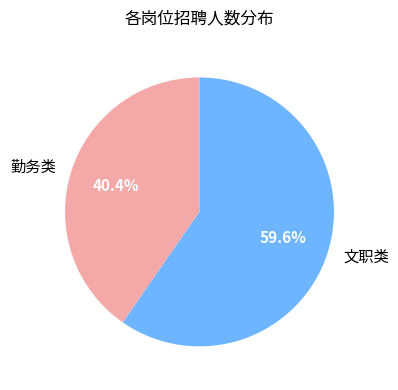

How many slices are in this pie chart?

2